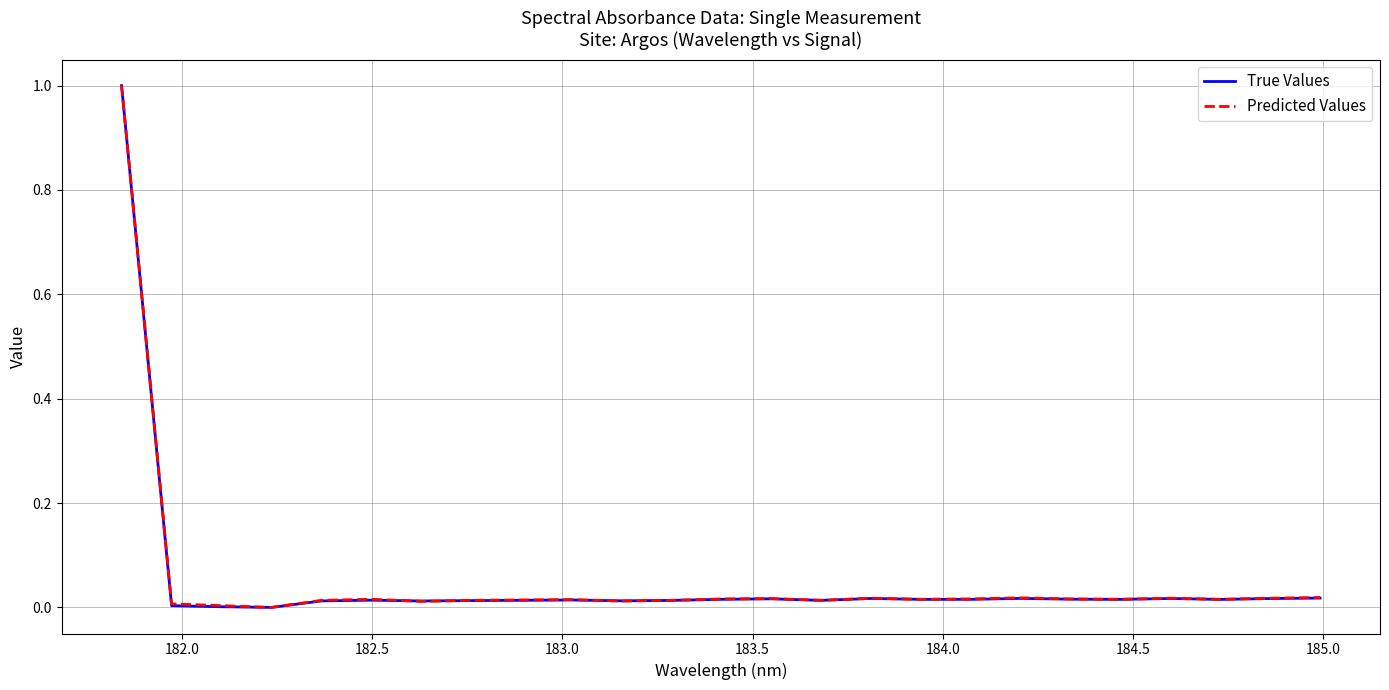

What is the highest value of the True Values series?

1.0